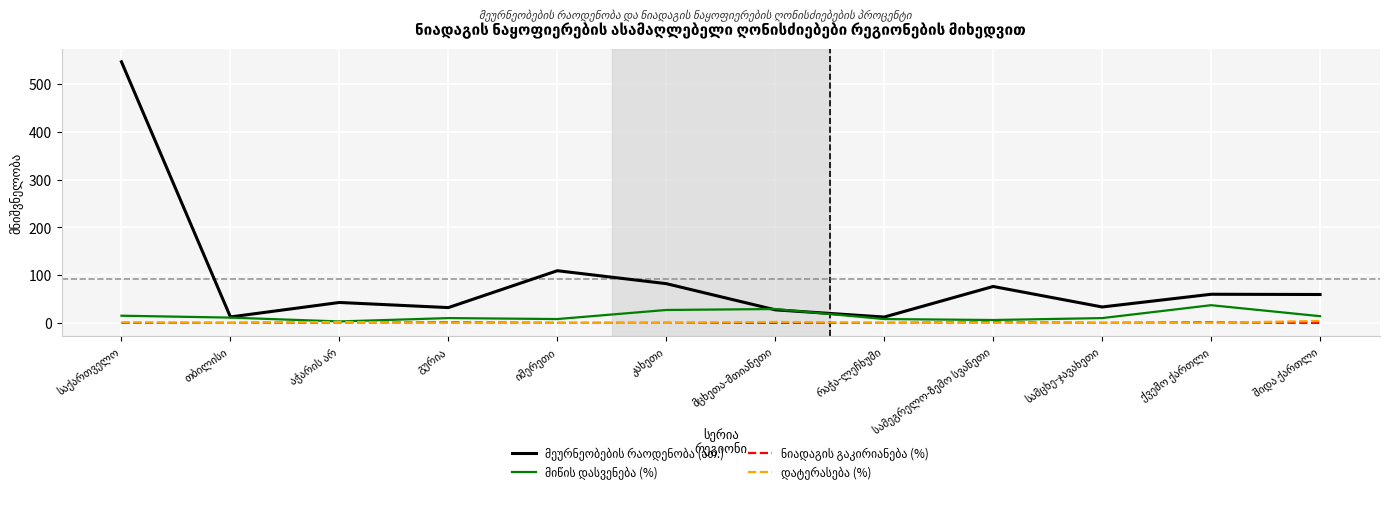

List the series in order of their peak value, lowest first.

ნიადაგის გაკირიანება (%), დატერასება (%), მიწის დასვენება (%), მეურნეობების რაოდენობა (ათ.)